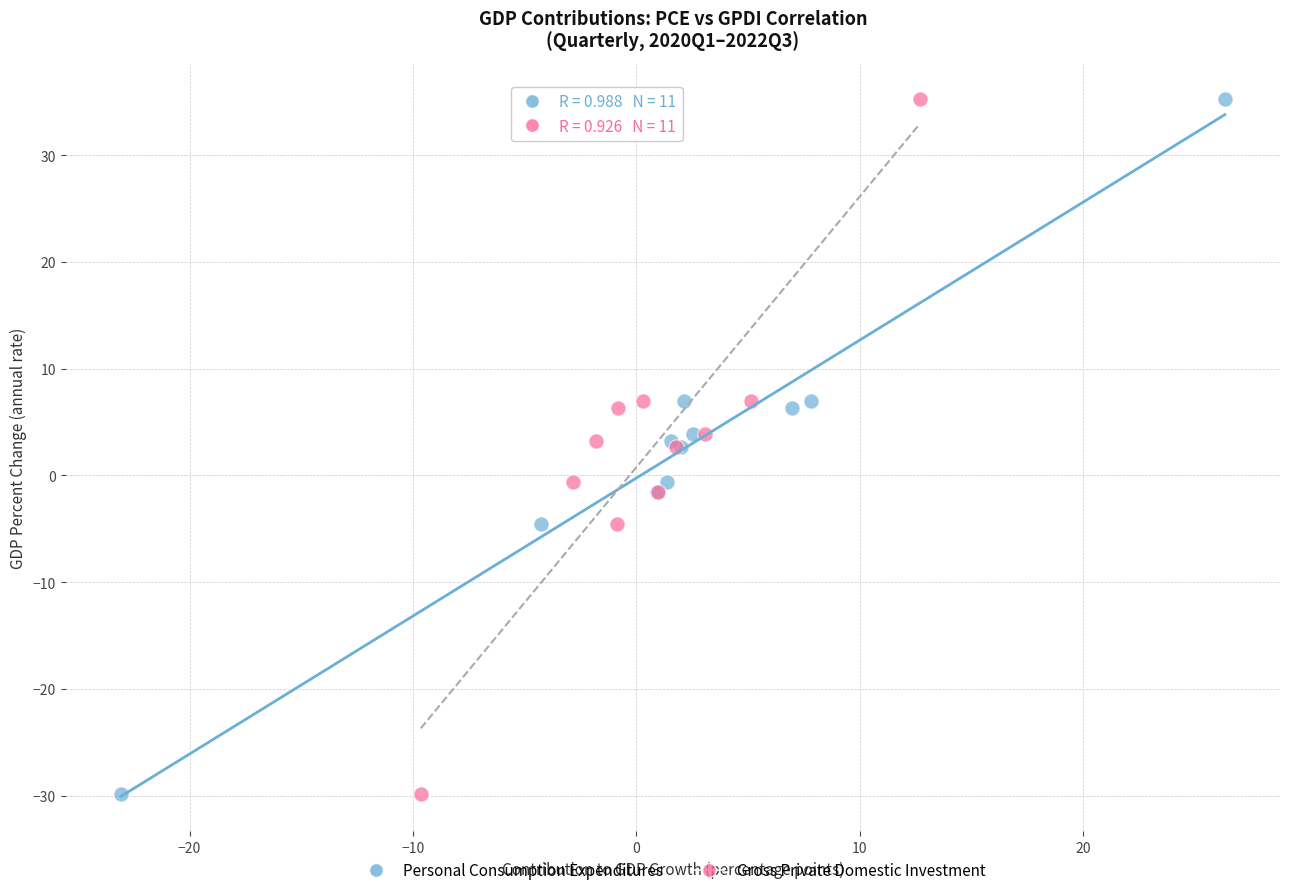

What are all the series names shown in the legend?

Personal Consumption Expenditures, Gross Private Domestic Investment